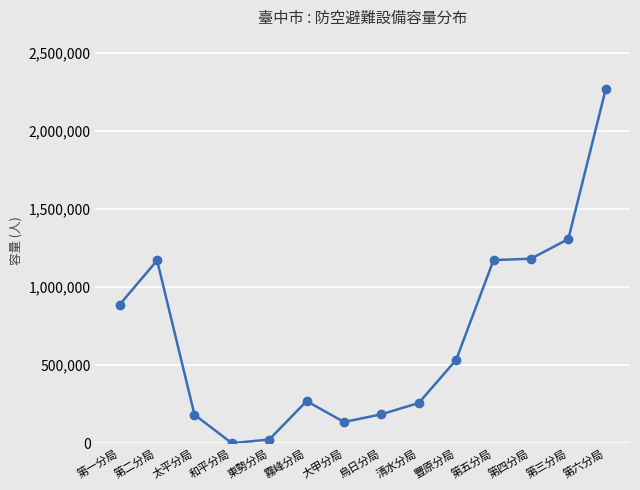

Which has a higher value, 第四分局 or 太平分局?

第四分局